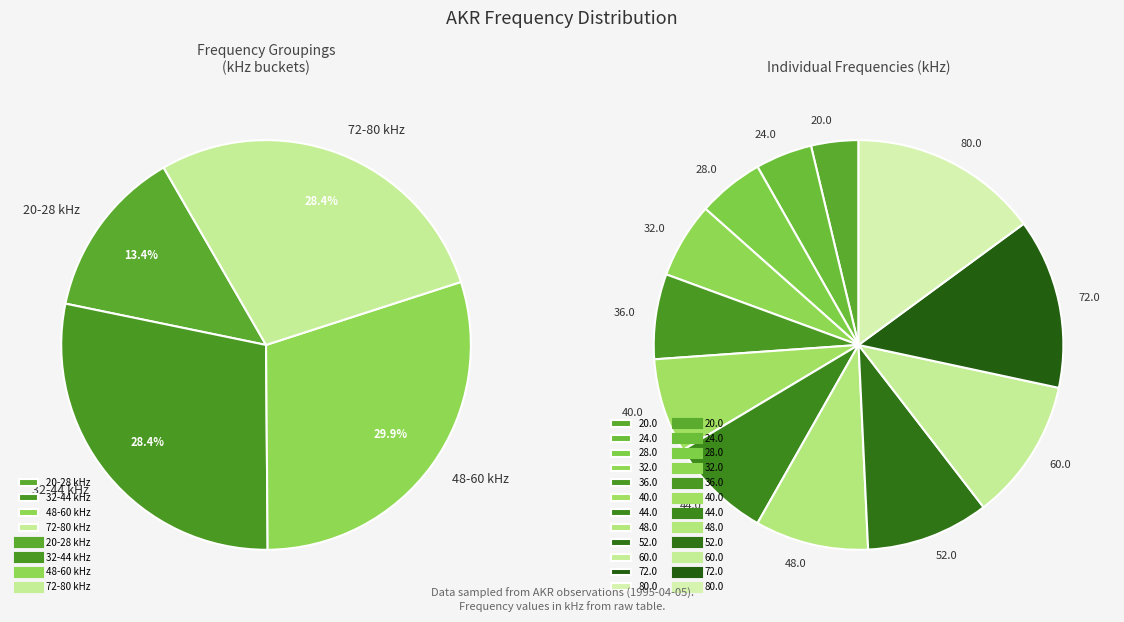

To the nearest percent, what is the combined percentage of 72.0 and 20.0?

17%